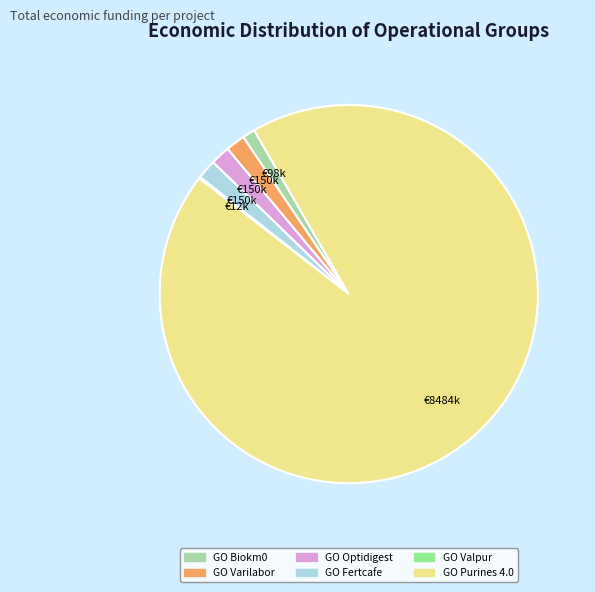

What is the largest slice in the pie chart?

GO Purines 4.0